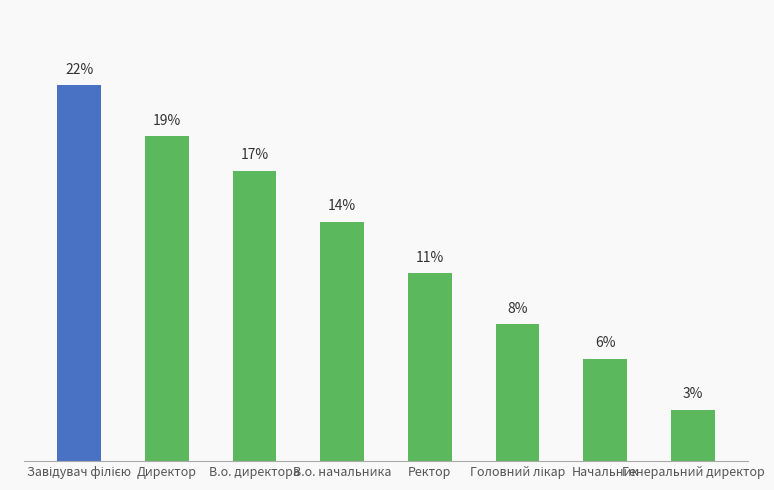

Which category has the lowest value across all series?

Генеральний директор